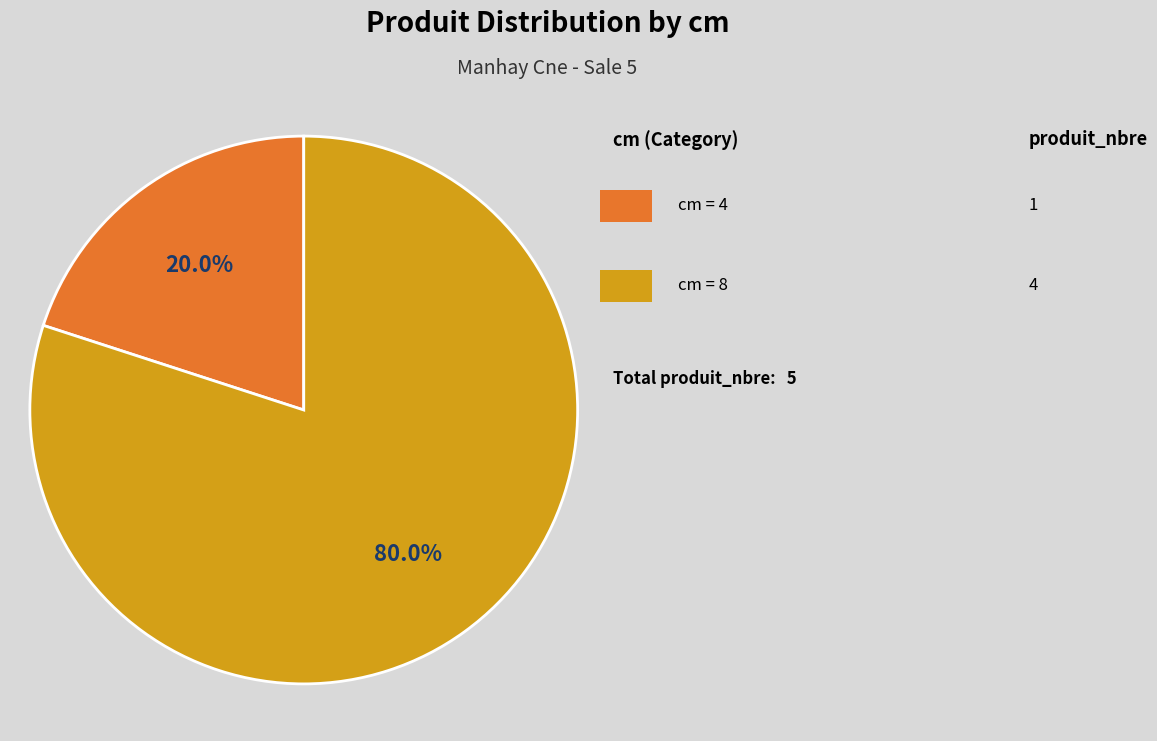

Does any single category account for the majority?

Yes